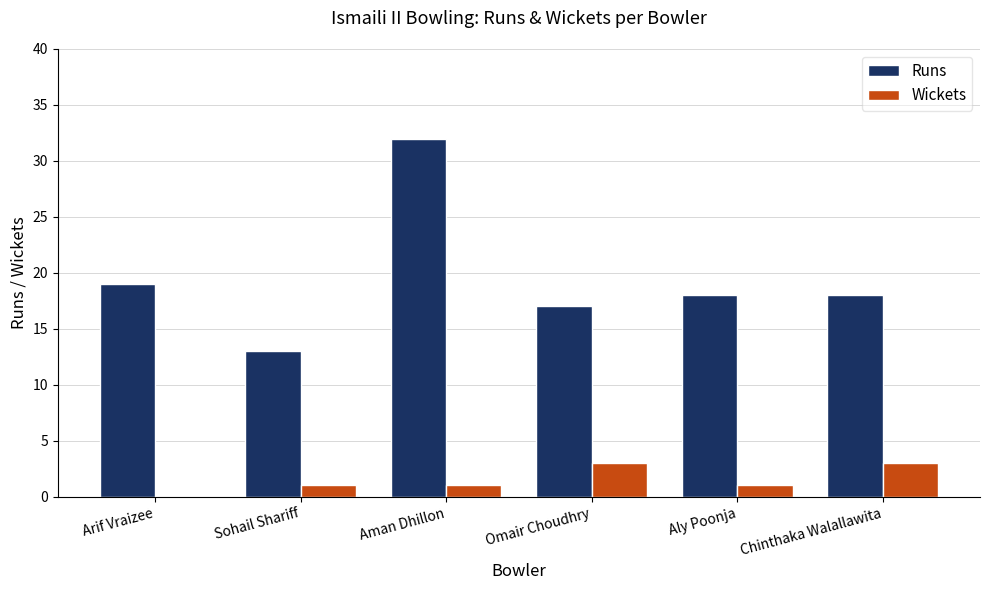

True or false: Runs has a value of 18 at Aly Poonja.

True